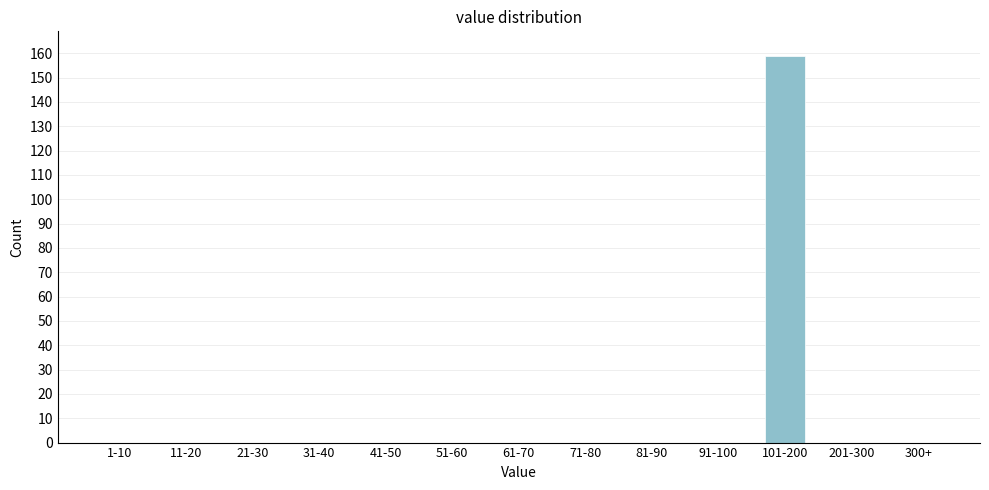

Reading left to right, transcribe all the data shown in this chart.

1-10=0	11-20=0	21-30=0	31-40=0	41-50=0	51-60=0	61-70=0	71-80=0	81-90=0	91-100=0	101-200=159	201-300=0	300+=0